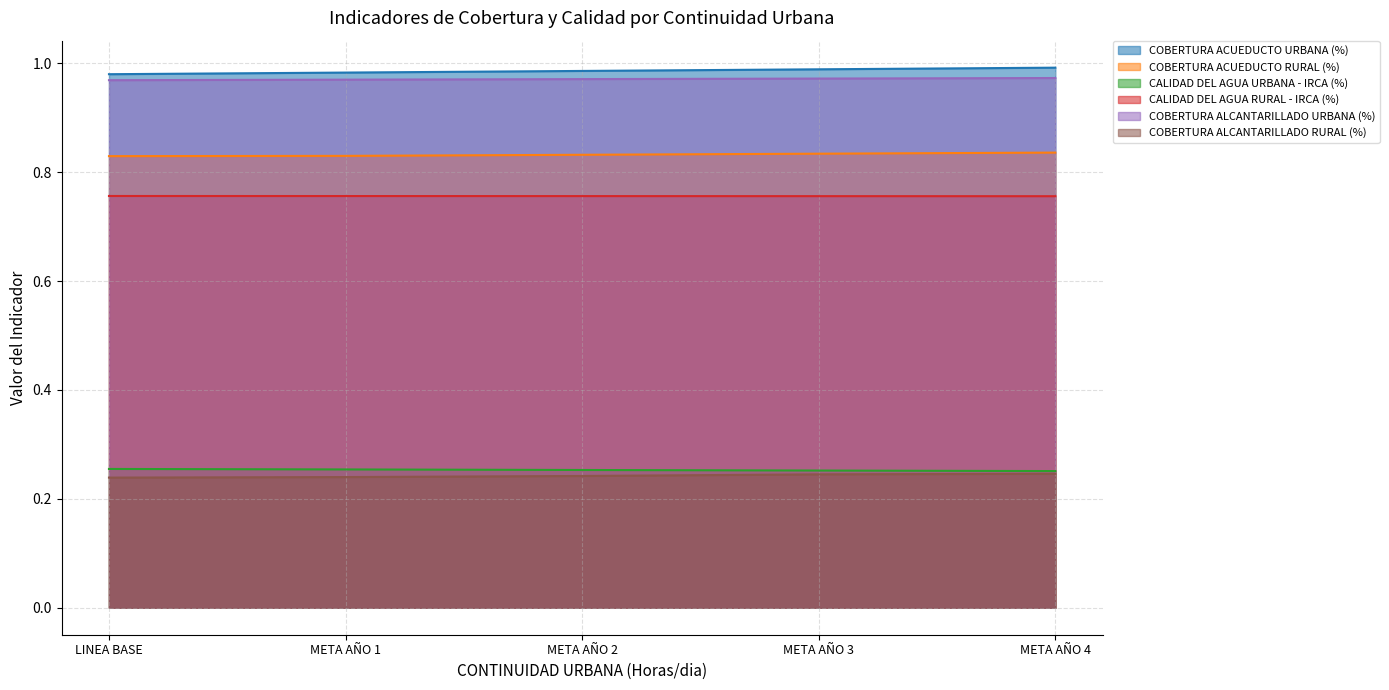

The CALIDAD DEL AGUA RURAL - IRCA (%) series shows 0.4 at LINEA BASE. True or false?

False